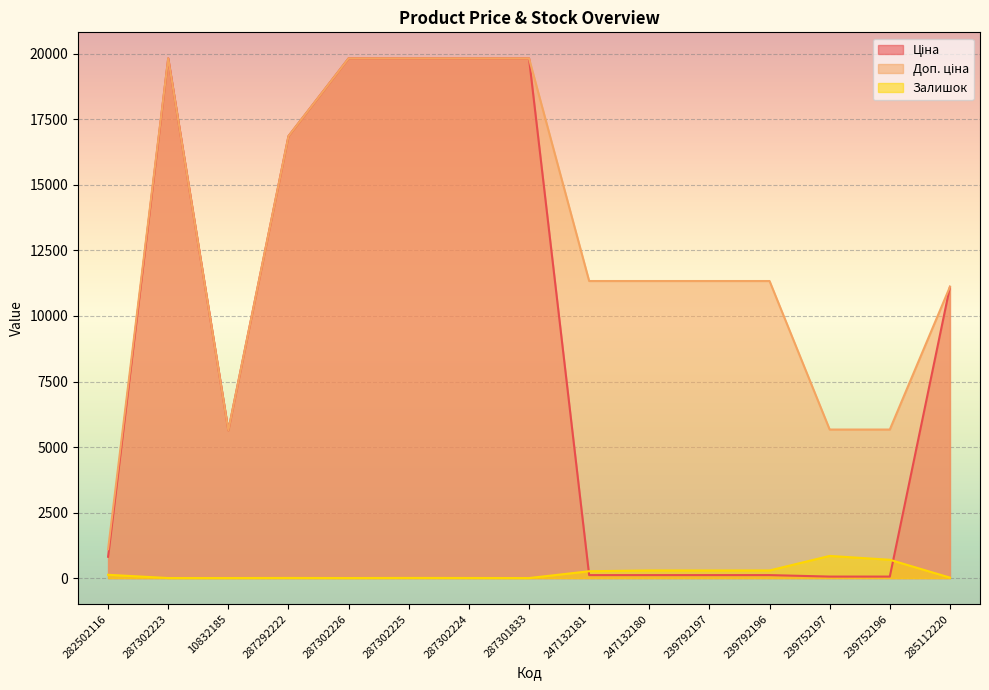

What is the difference between the highest and lowest values at 247132181?

11220.7